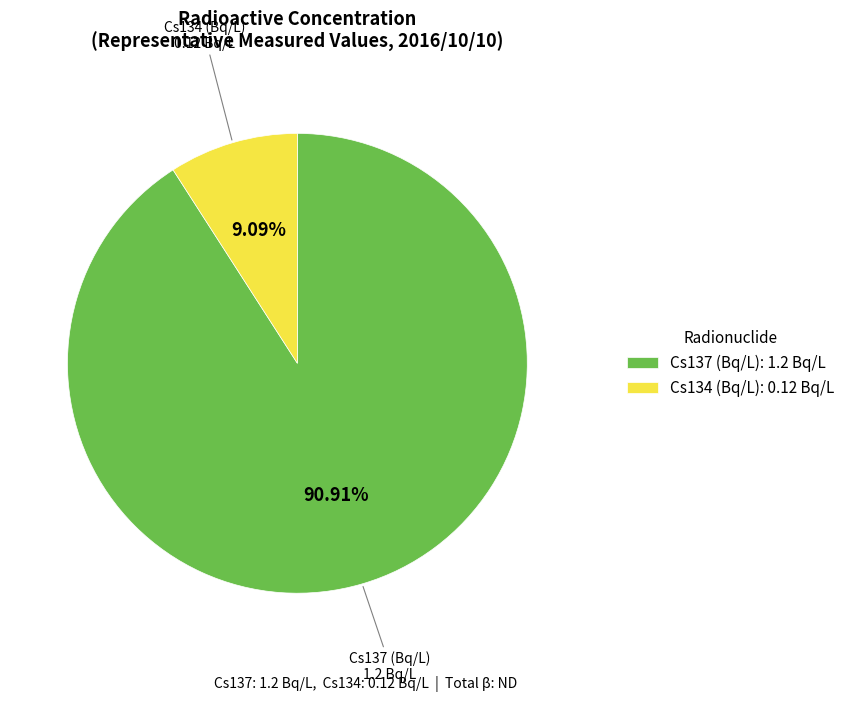

Does Cs137 (Bq/L): 1.2 Bq/L account for over 50% of the chart?

Yes